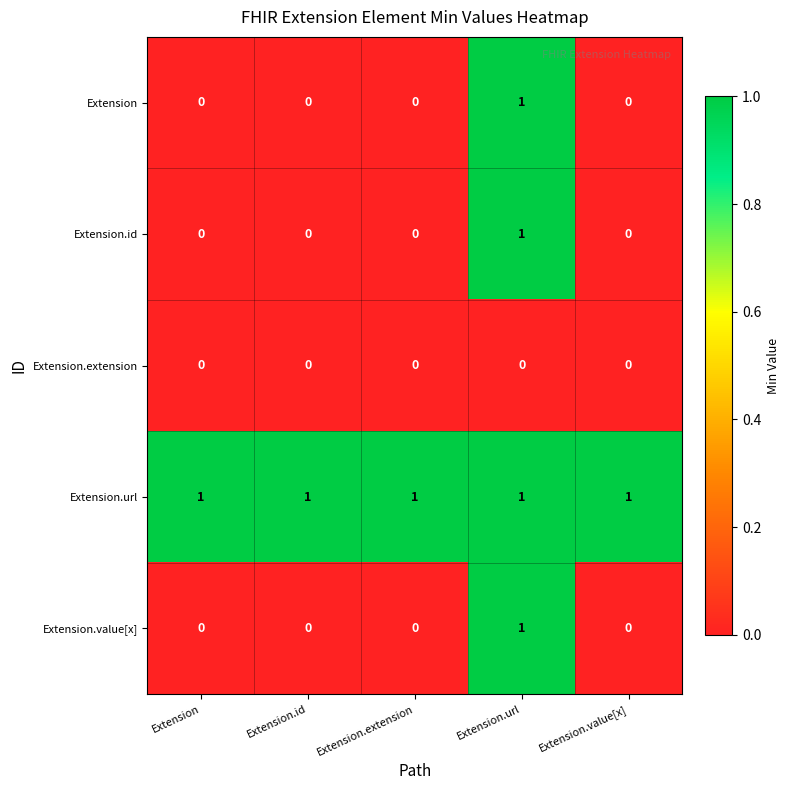

What is the difference between the highest and lowest values at Extension.id?

1